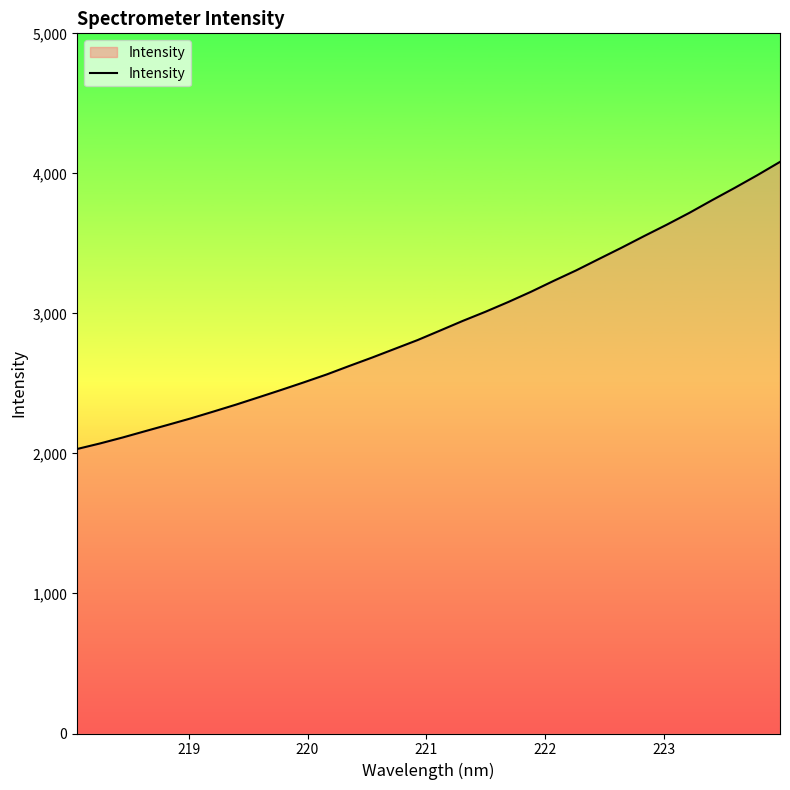

What is the minimum value shown in the chart?

2031.8